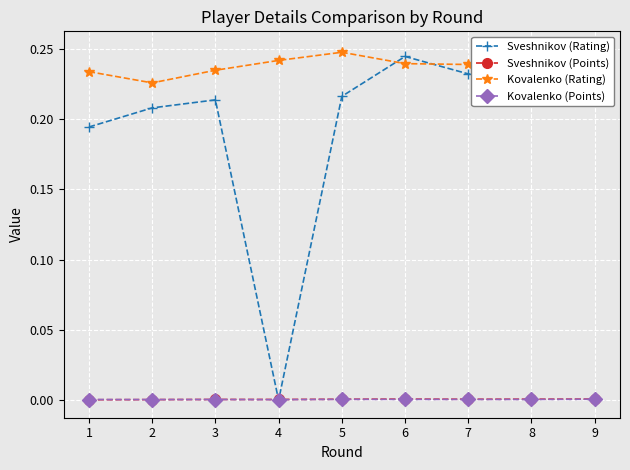

Reading left to right, what are all the values shown in this chart?

Sveshnikov (Rating): 1=0.2	2=0.2	3=0.2	4=0.0	5=0.2	6=0.2	7=0.2	8=0.2	9=0.2
Sveshnikov (Points): 1=0.0	2=0.0	3=0.0	4=0.0	5=0.0	6=0.0	7=0.0	8=0.0	9=0.0
Kovalenko (Rating): 1=0.2	2=0.2	3=0.2	4=0.2	5=0.2	6=0.2	7=0.2	8=0.2	9=0.3
Kovalenko (Points): 1=0.0	2=0.0	3=0.0	4=0.0	5=0.0	6=0.0	7=0.0	8=0.0	9=0.0